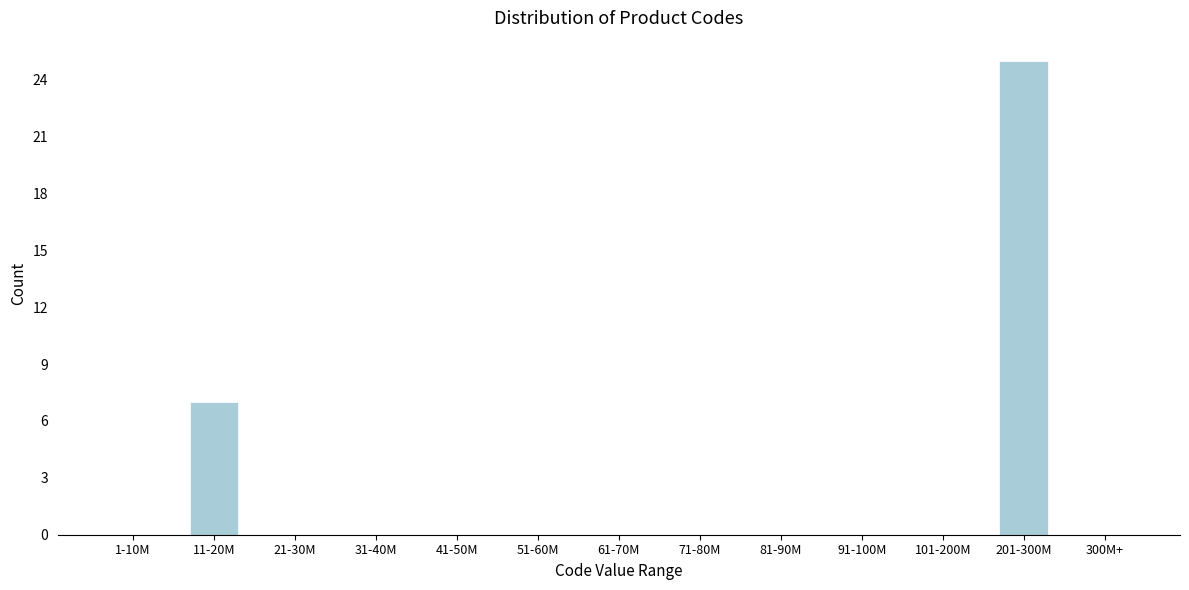

Reading left to right, extract all data points from this chart.

1-10M=0	11-20M=7	21-30M=0	31-40M=0	41-50M=0	51-60M=0	61-70M=0	71-80M=0	81-90M=0	91-100M=0	101-200M=0	201-300M=25	300M+=0